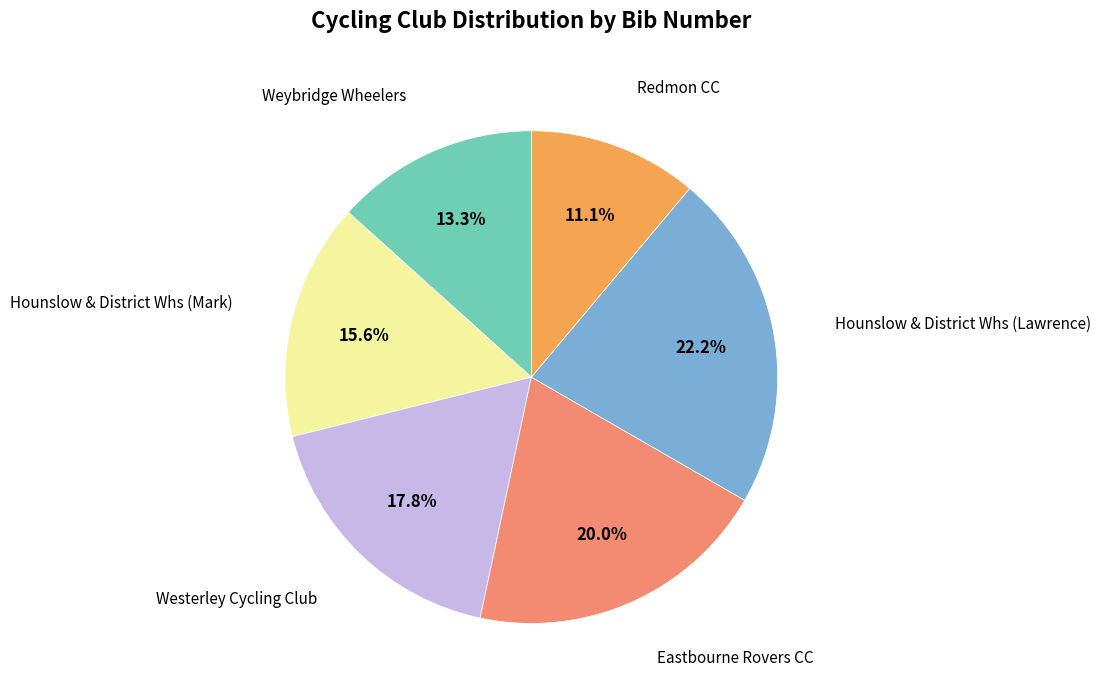

Does any single category account for the majority?

No